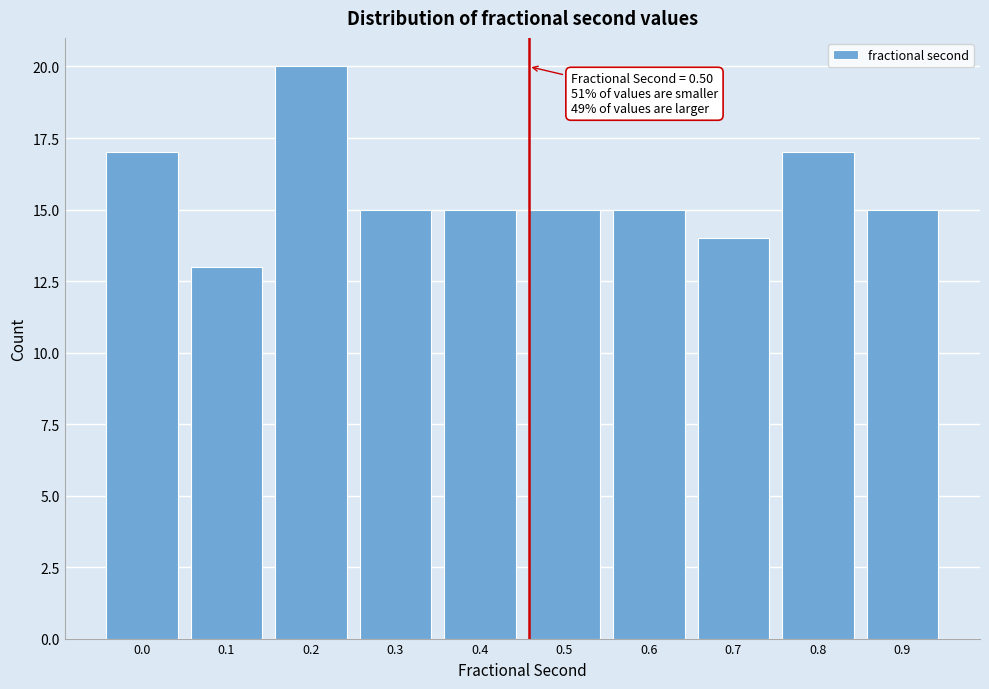

Reading right to left, what are all the values shown in this chart?

15	17	14	15	15	15	15	20	13	17